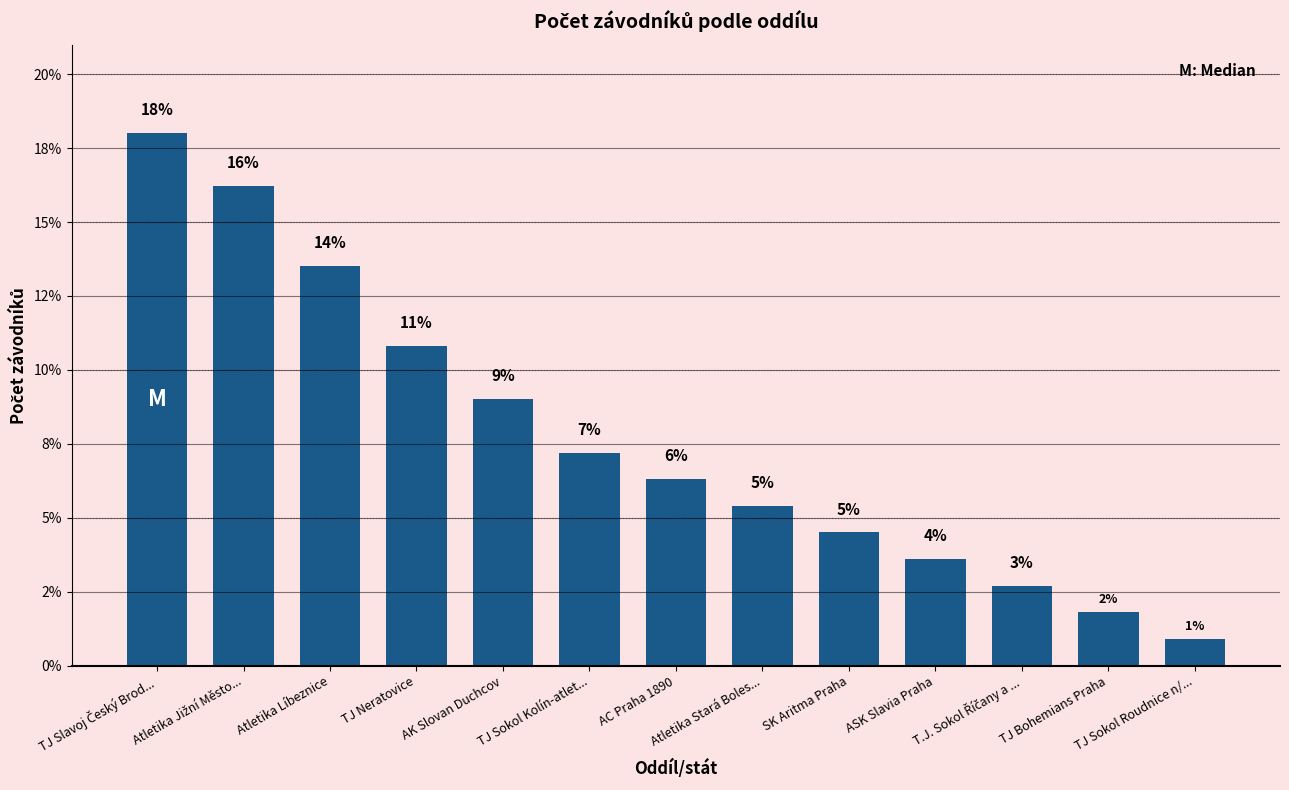

What is the label of the 3rd bar from the left?

Atletika Líbeznice